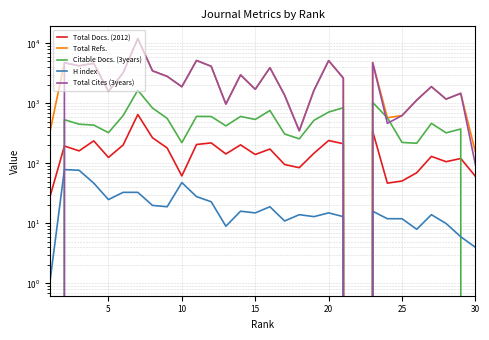

Reading right to left, list all the values displayed in this chart.

Total Docs. (2012): 61	121	107	131	70	51	47	344	0	213	241	148	85	96	174	141	204	144	220	207	62	181	268	653	203	126	238	162	195	27
Total Refs.: 154	1473	1180	1905	1136	628	577	4796	0	2645	5169	1659	350	1376	3942	1720	2989	976	4158	5197	1899	2826	3498	12047	3239	1587	4657	4234	4765	322
Citable Docs. (3years): 0	375	324	465	217	224	576	1041	0	849	718	523	257	310	763	541	607	423	606	609	222	564	839	1660	628	326	436	451	536	0
H index: 4	6	10	14	8	12	12	16	0	13	15	13	14	11	19	15	16	9	23	28	48	19	20	33	33	25	47	77	79	1
Total Cites (3years): 95	1473	1180	1905	1136	628	466	4796	0	2645	5169	1659	350	1376	3942	1720	2989	976	4158	5197	1899	2826	3498	12047	3239	1587	4657	4234	4765	0